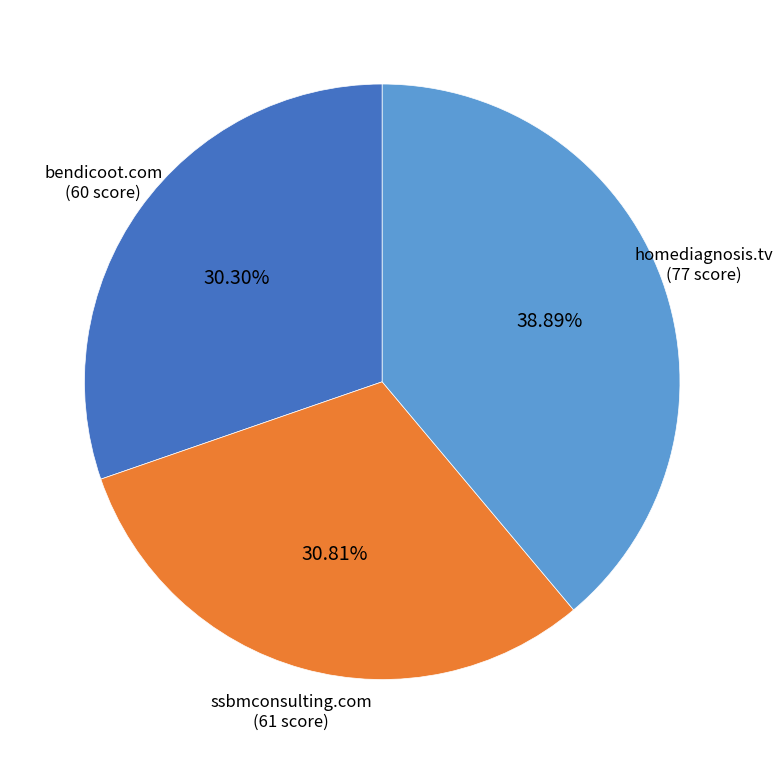

Approximately how many times larger is the value at ssbmconsulting.com compared to bendicoot.com?

1.0